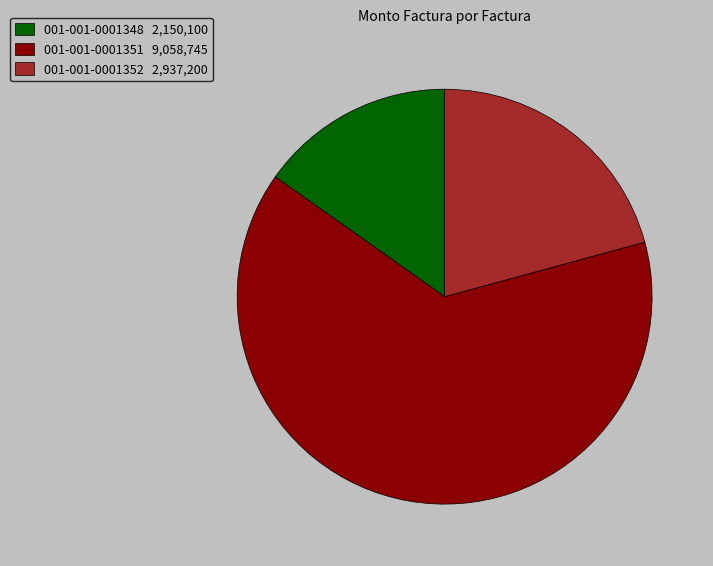

Is it true that 001-001-0001352 is 21% of the pie?

True